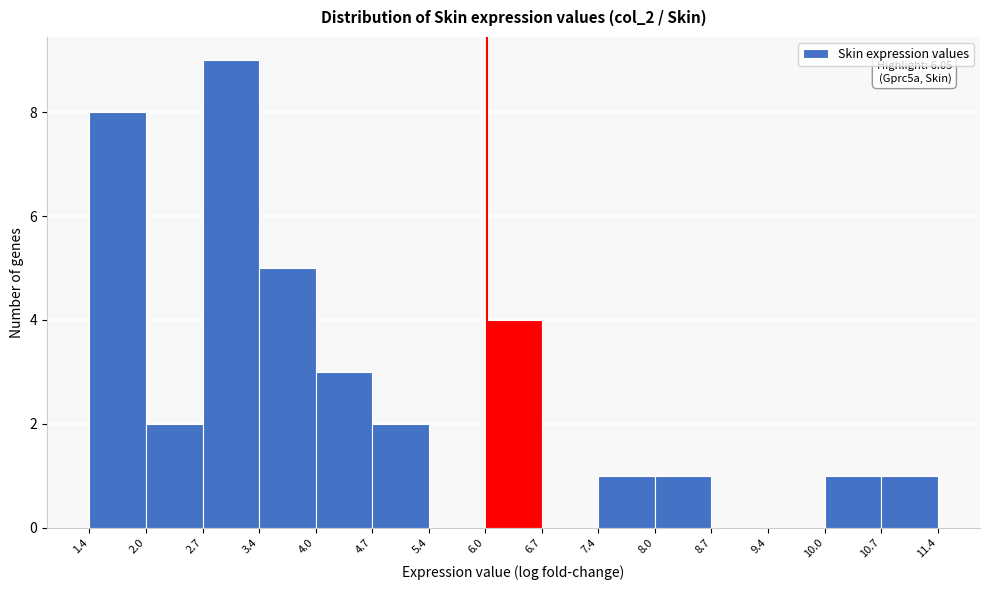

Over which range of the x-axis is the bar tallest?

2.7 to 3.4